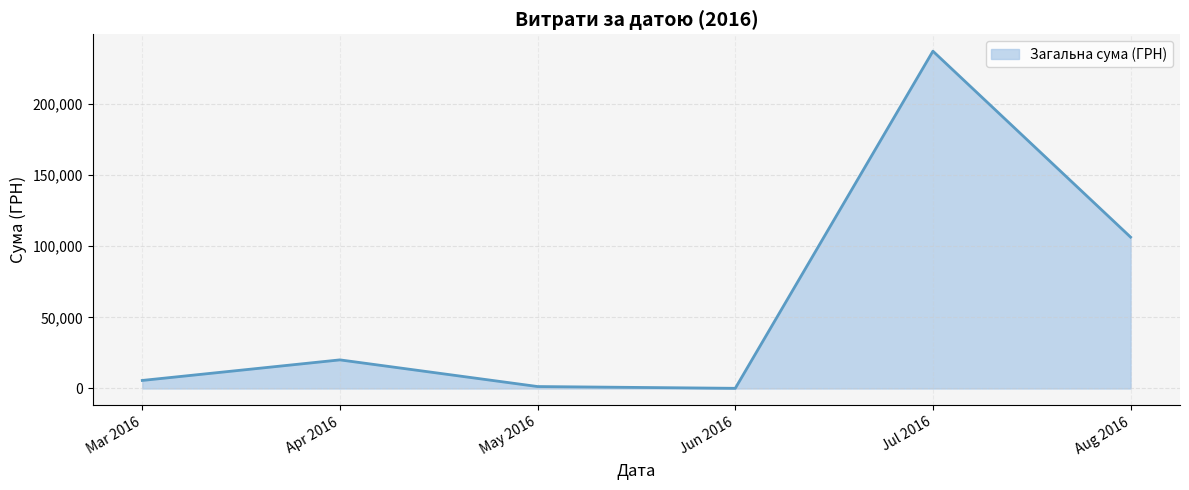

How many categories are shown in the chart?

6